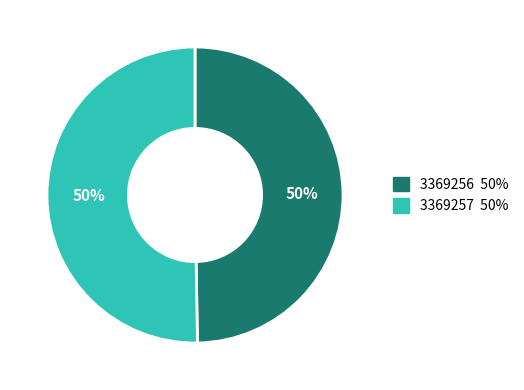

To the nearest percent, what percentage of the pie is 3369256?

50%